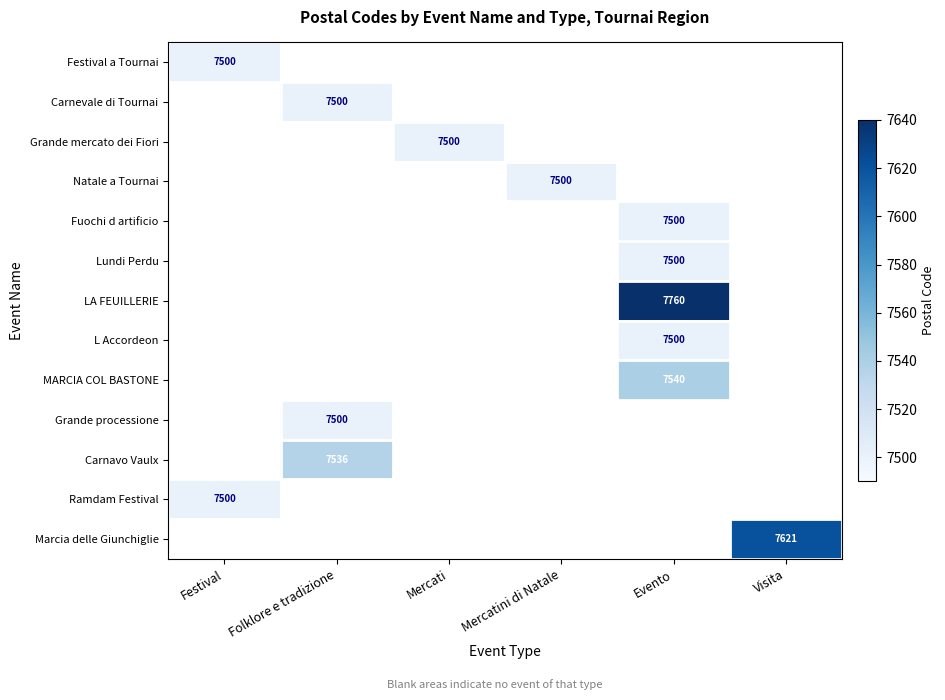

What is the greatest value displayed?

7760.0